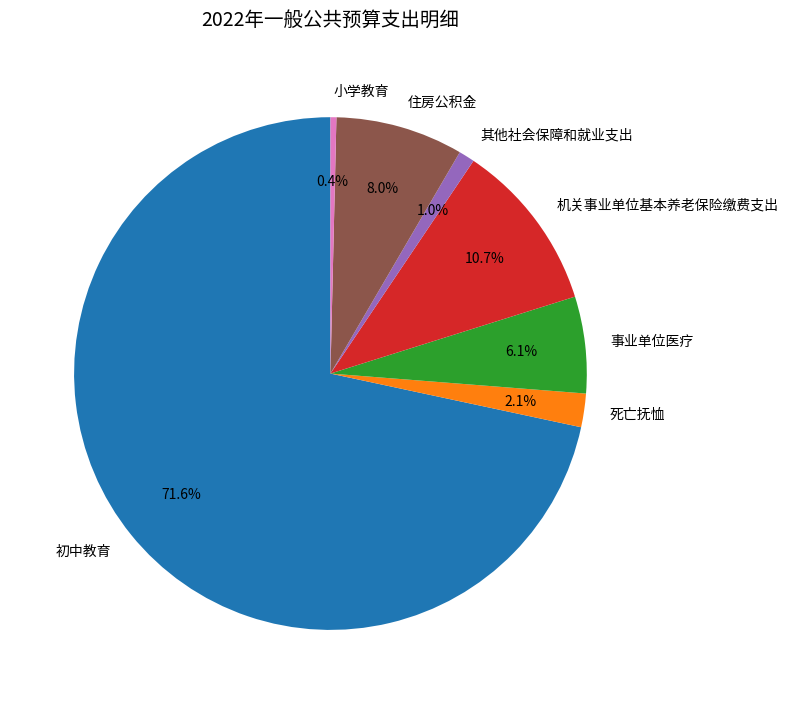

Rank the categories by value from lowest to highest.

小学教育, 其他社会保障和就业支出, 死亡抚恤, 事业单位医疗, 住房公积金, 机关事业单位基本养老保险缴费支出, 初中教育